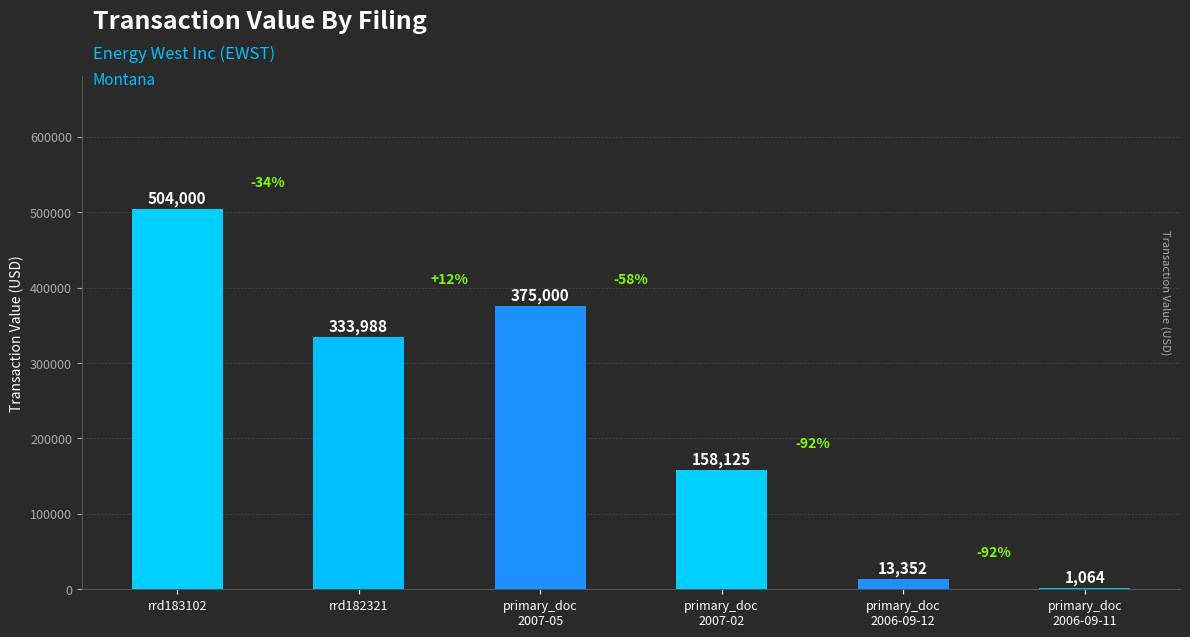

The value at rrd183102 is 504000. True or false?

True